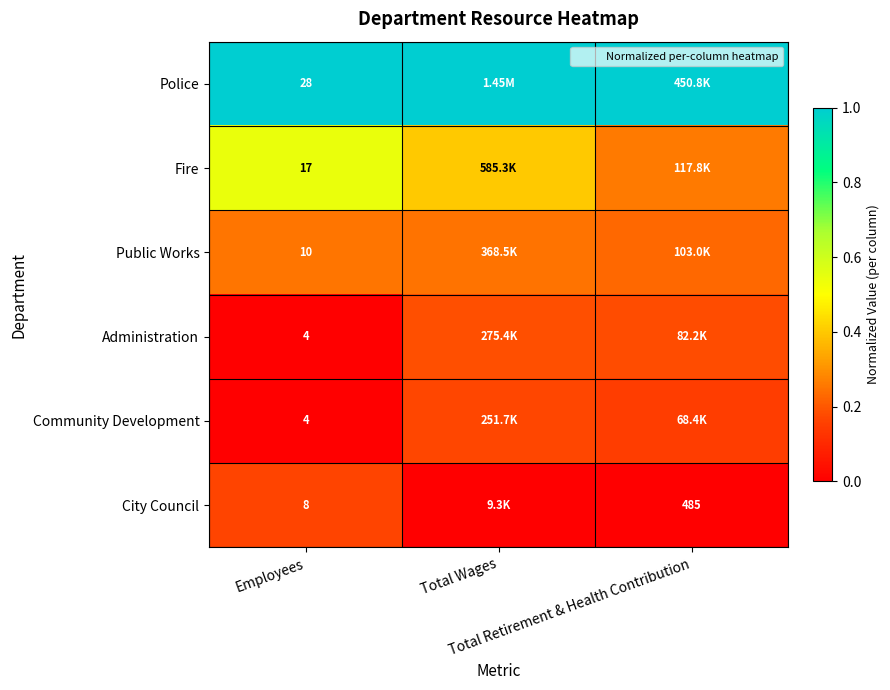

Is it true that Police equals 1.0 at Total Wages?

True